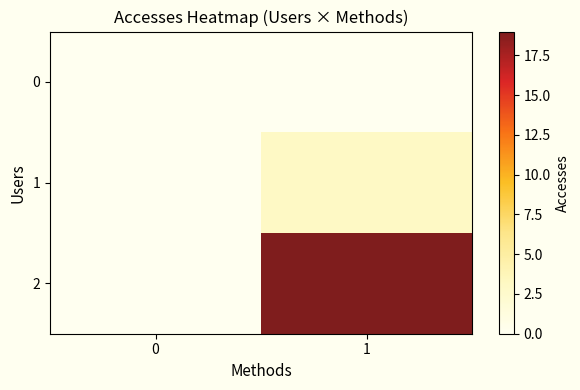

What is the greatest value displayed?

19